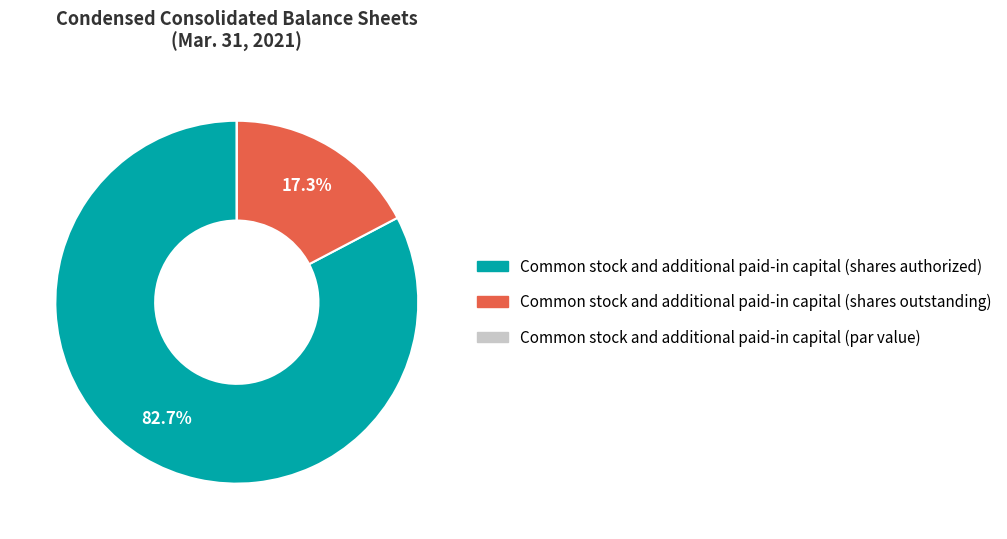

What is the majority slice?

Common stock and additional paid-in capital (shares authorized)